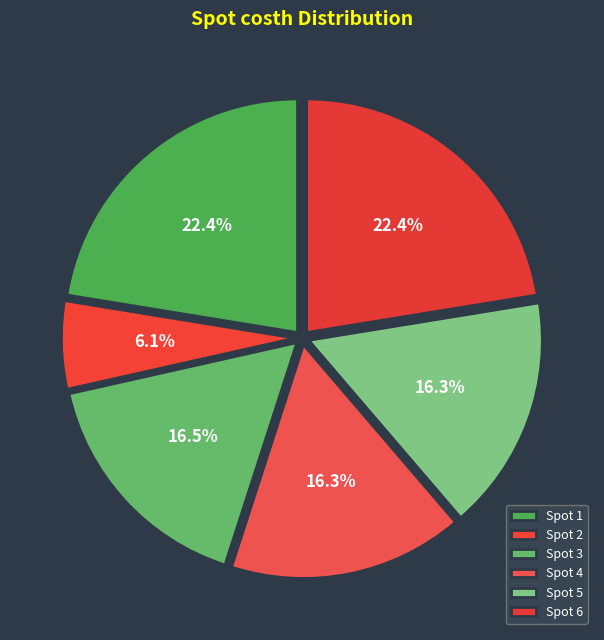

How many segments does this pie chart have?

6